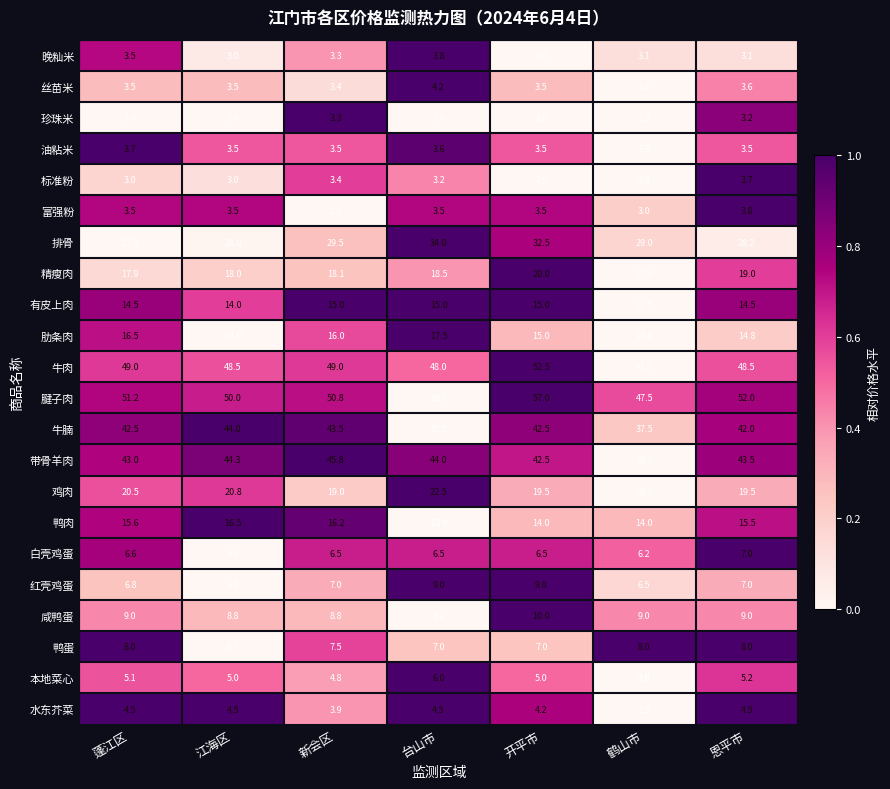

Rank the categories by 腱子肉 value from highest to lowest.

开平市, 恩平市, 蓬江区, 新会区, 江海区, 鹤山市, 台山市